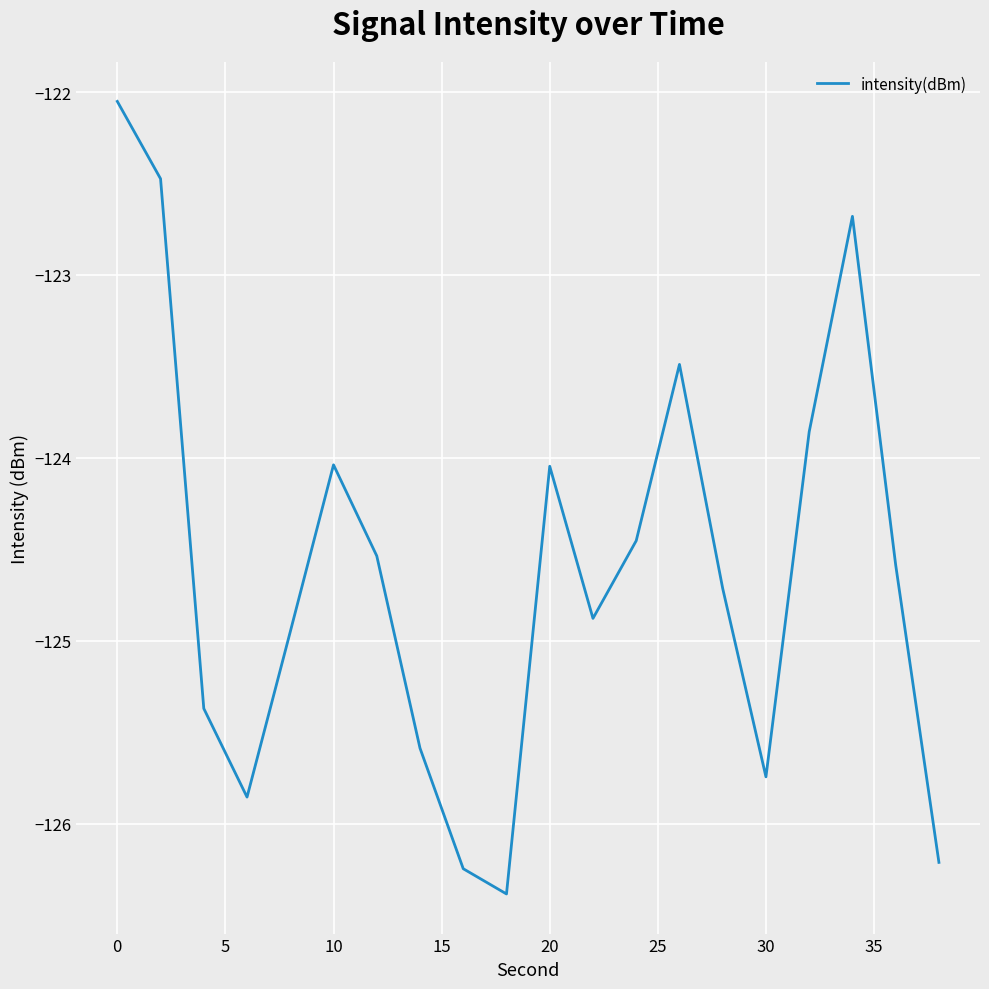

What is the minimum value shown in the chart?

-126.4